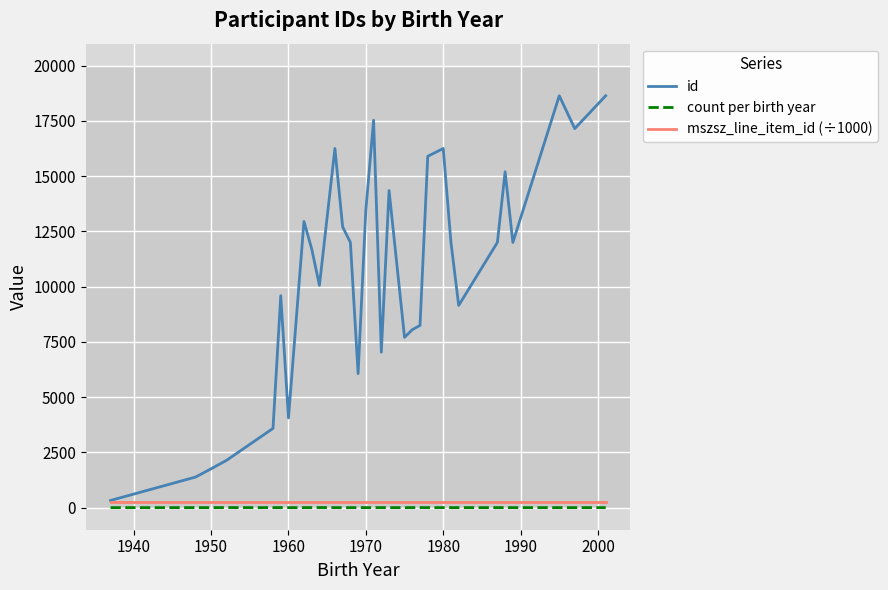

What is the maximum value shown in the chart?

18643.0